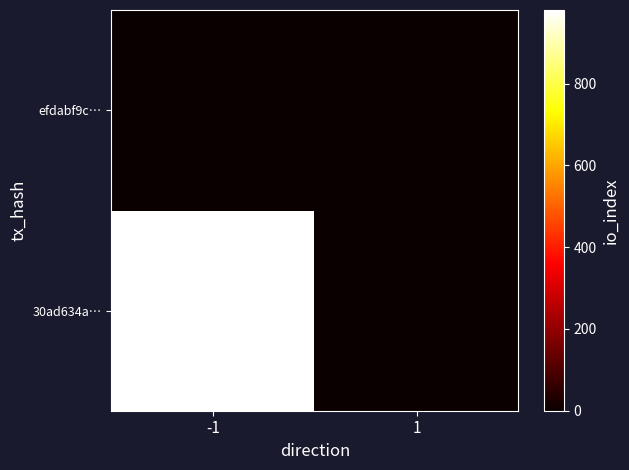

List the series in order of their overall mean, highest first.

30ad634a…, efdabf9c…